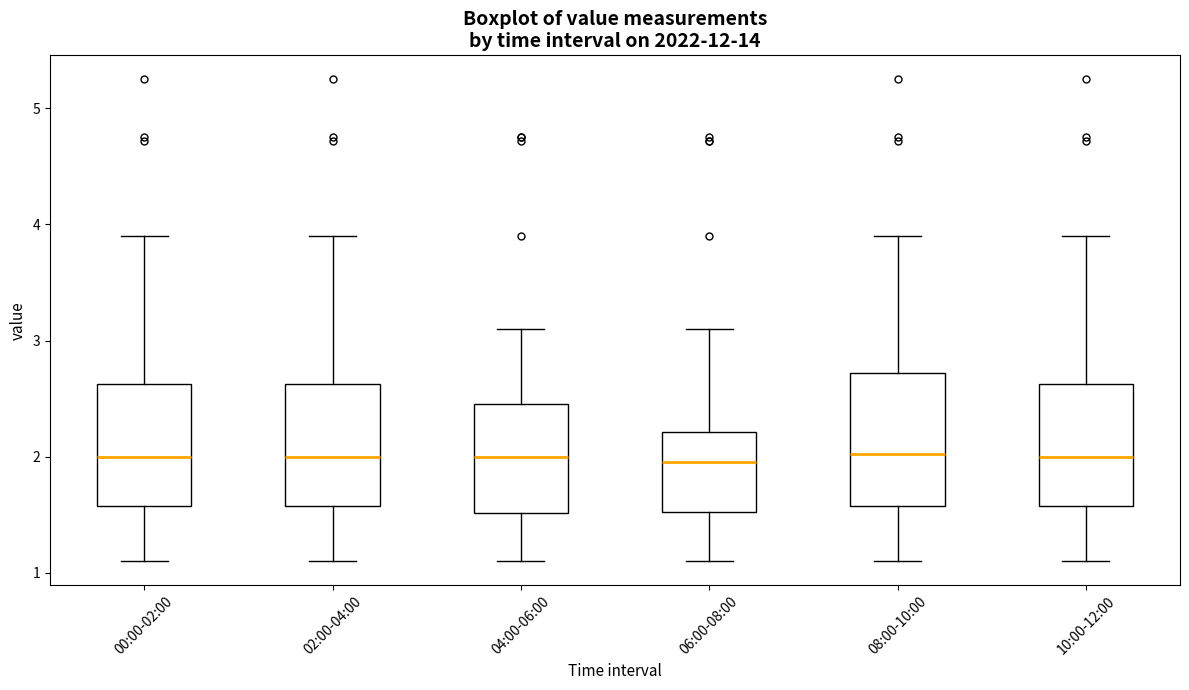

Reading left to right, transcribe this box plot: for each box, give where its median line is, the range the box spans, and where its two whiskers end, as read against the y-axis. The values are not printed on the chart, so give them approximately, as read against the axis.

00:00-02:00: median 2.0, box 1.6 to 2.6, whiskers 1.1 to 3.9
02:00-04:00: median 2.0, box 1.6 to 2.6, whiskers 1.1 to 3.9
04:00-06:00: median 2.0, box 1.5 to 2.5, whiskers 1.1 to 3.1
06:00-08:00: median 2.0, box 1.5 to 2.2, whiskers 1.1 to 3.1
08:00-10:00: median 2.0, box 1.6 to 2.7, whiskers 1.1 to 3.9
10:00-12:00: median 2.0, box 1.6 to 2.6, whiskers 1.1 to 3.9